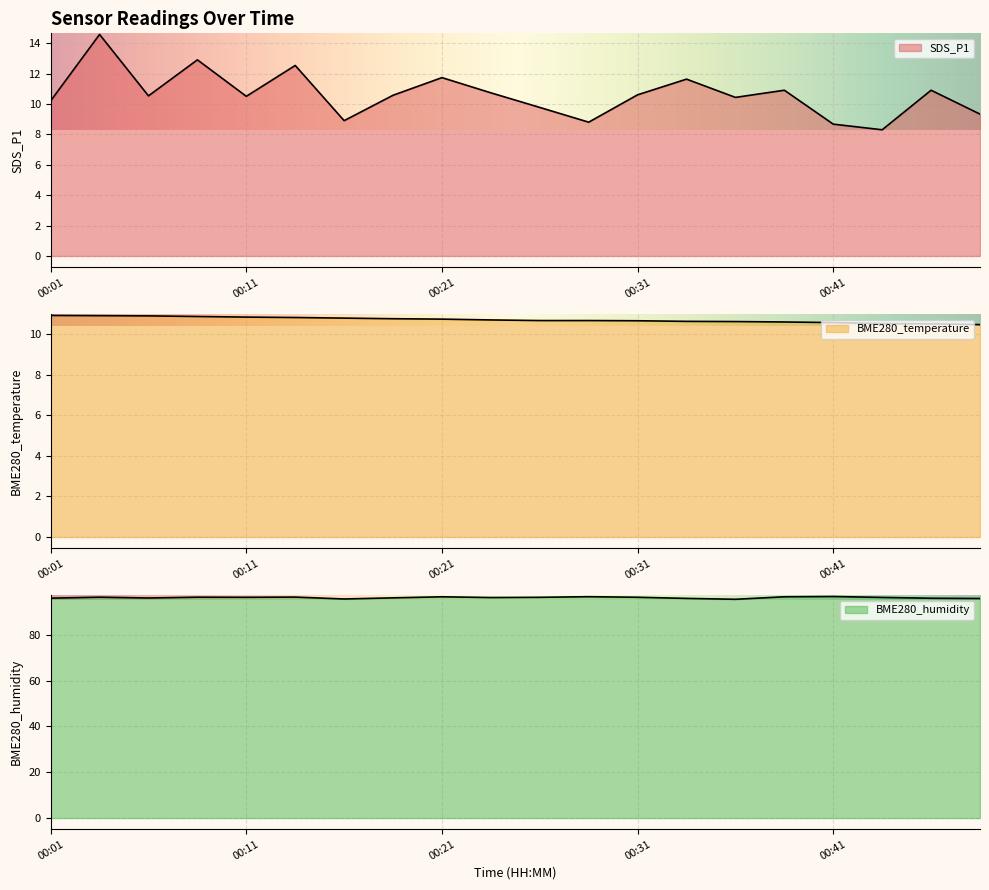

Reading left to right, transcribe all the data shown in this chart.

SDS_P1: 00:01=10.2	00:04=14.6	00:06=10.5	00:09=12.9	00:11=10.5	00:14=12.5	00:16=8.9	00:19=10.6	00:21=11.7	00:24=10.7	00:26=9.8	00:29=8.8	00:31=10.6	00:34=11.6	00:36=10.4	00:38=10.9	00:41=8.7	00:43=8.3	00:46=10.9	00:48=9.3
BME280_temperature: 00:01=10.9	00:04=10.9	00:06=10.9	00:09=10.9	00:11=10.8	00:14=10.8	00:16=10.8	00:19=10.8	00:21=10.7	00:24=10.7	00:26=10.7	00:29=10.7	00:31=10.7	00:34=10.6	00:36=10.6	00:38=10.6	00:41=10.6	00:43=10.5	00:46=10.5	00:48=10.5
BME280_humidity: 00:01=96.1	00:04=96.5	00:06=96.1	00:09=96.5	00:11=96.5	00:14=96.5	00:16=95.7	00:19=96.2	00:21=96.7	00:24=96.3	00:26=96.5	00:29=96.7	00:31=96.5	00:34=96.0	00:36=95.6	00:38=96.7	00:41=96.8	00:43=96.4	00:46=96.0	00:48=95.9